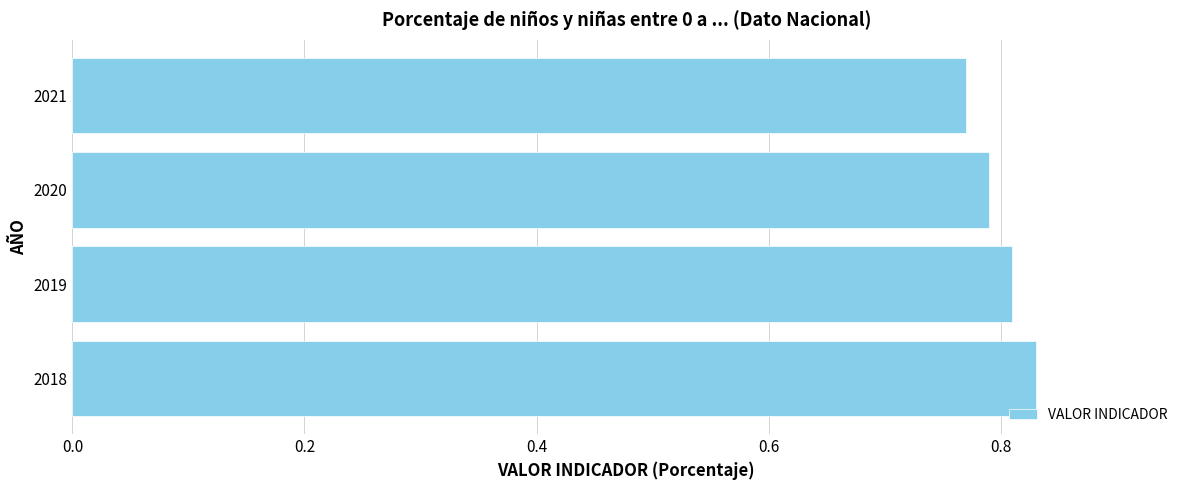

Rank the categories by value from lowest to highest.

2021, 2020, 2019, 2018